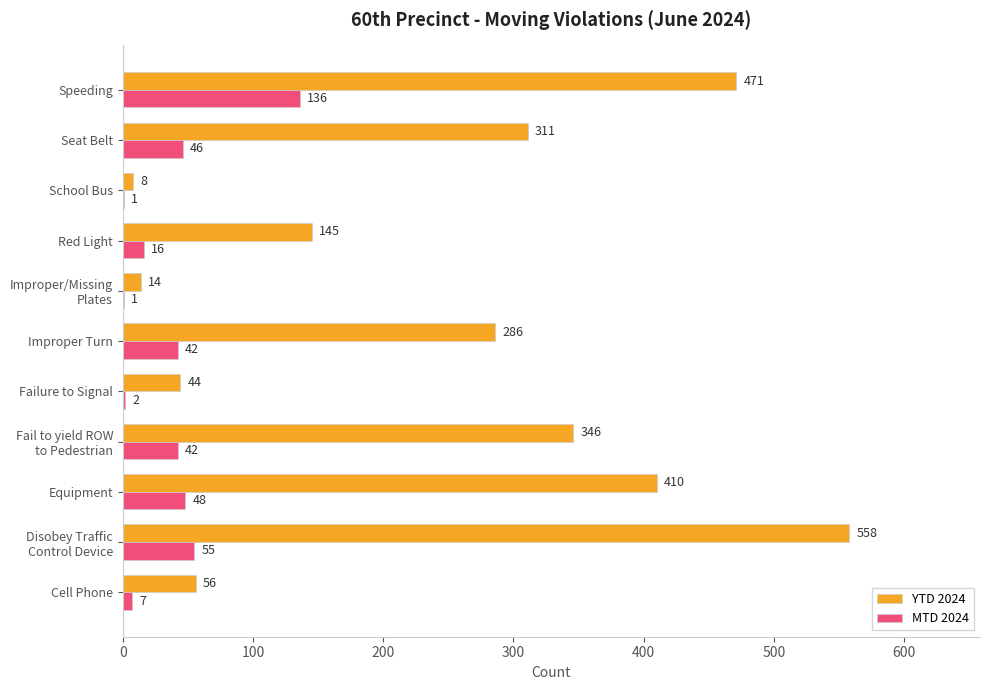

What is the total value across all series at Cell Phone?

63